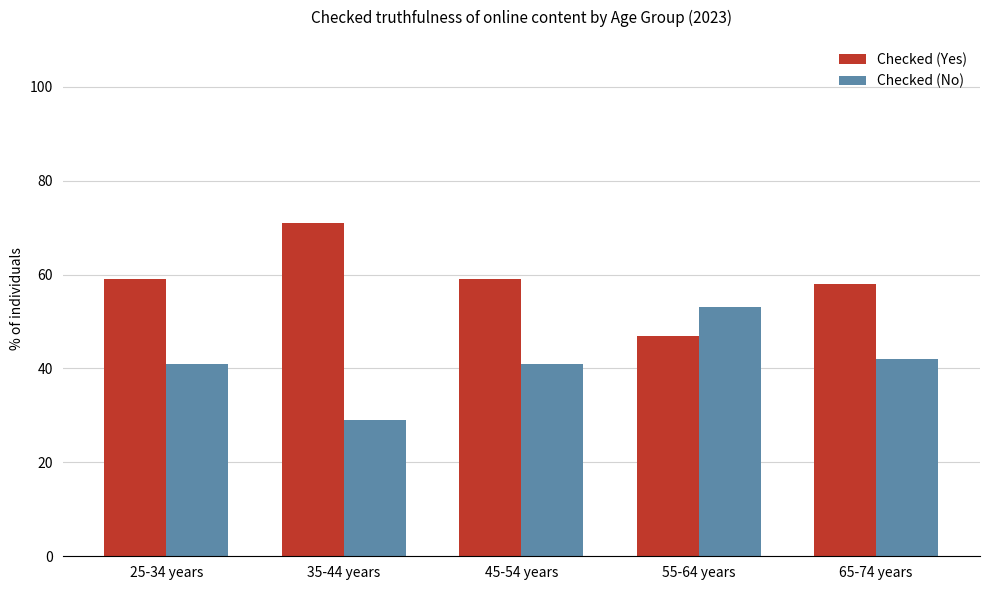

At how many categories does at least one series exceed 49?

5